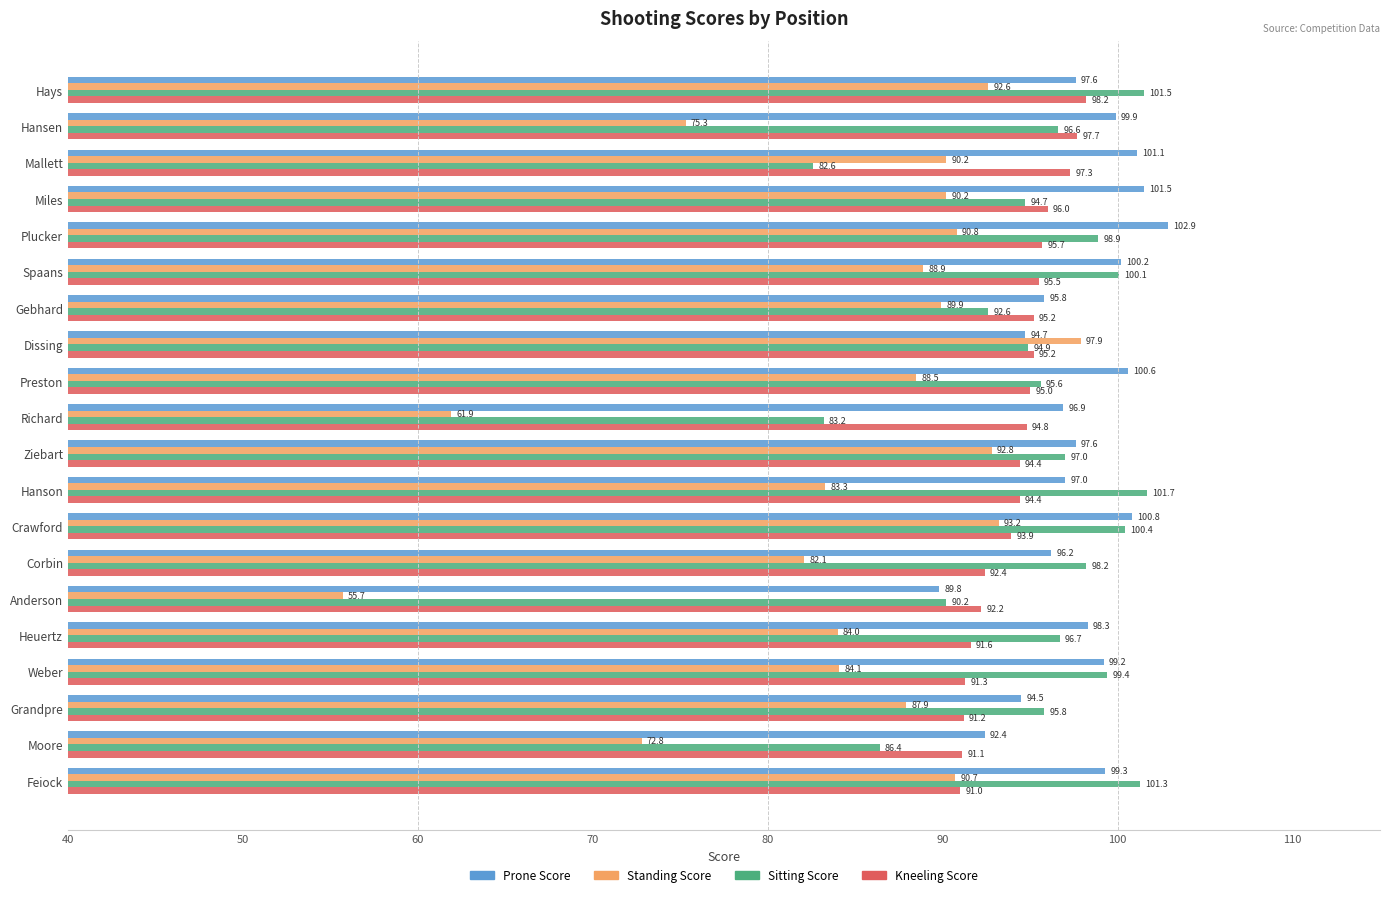

Which series has the largest range (max minus min)?

Standing Score